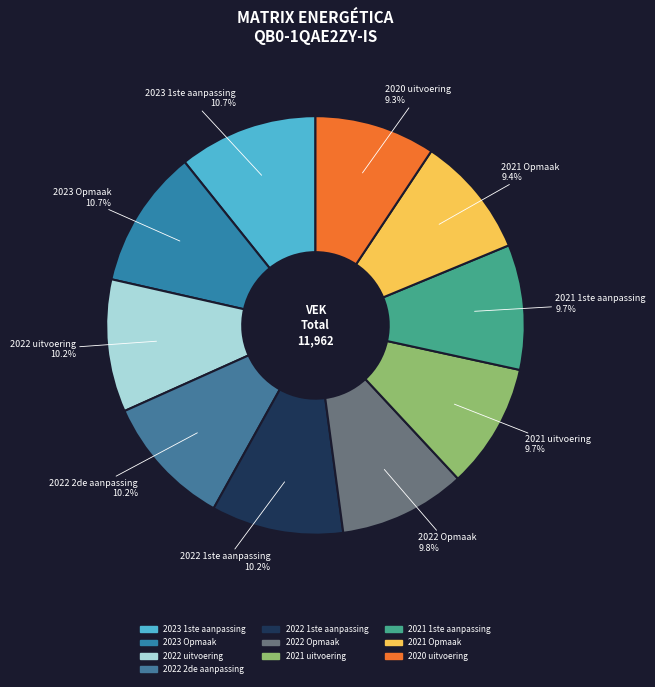

Which has a higher value, 2022 2de aanpassing or 2023 1ste aanpassing?

2023 1ste aanpassing